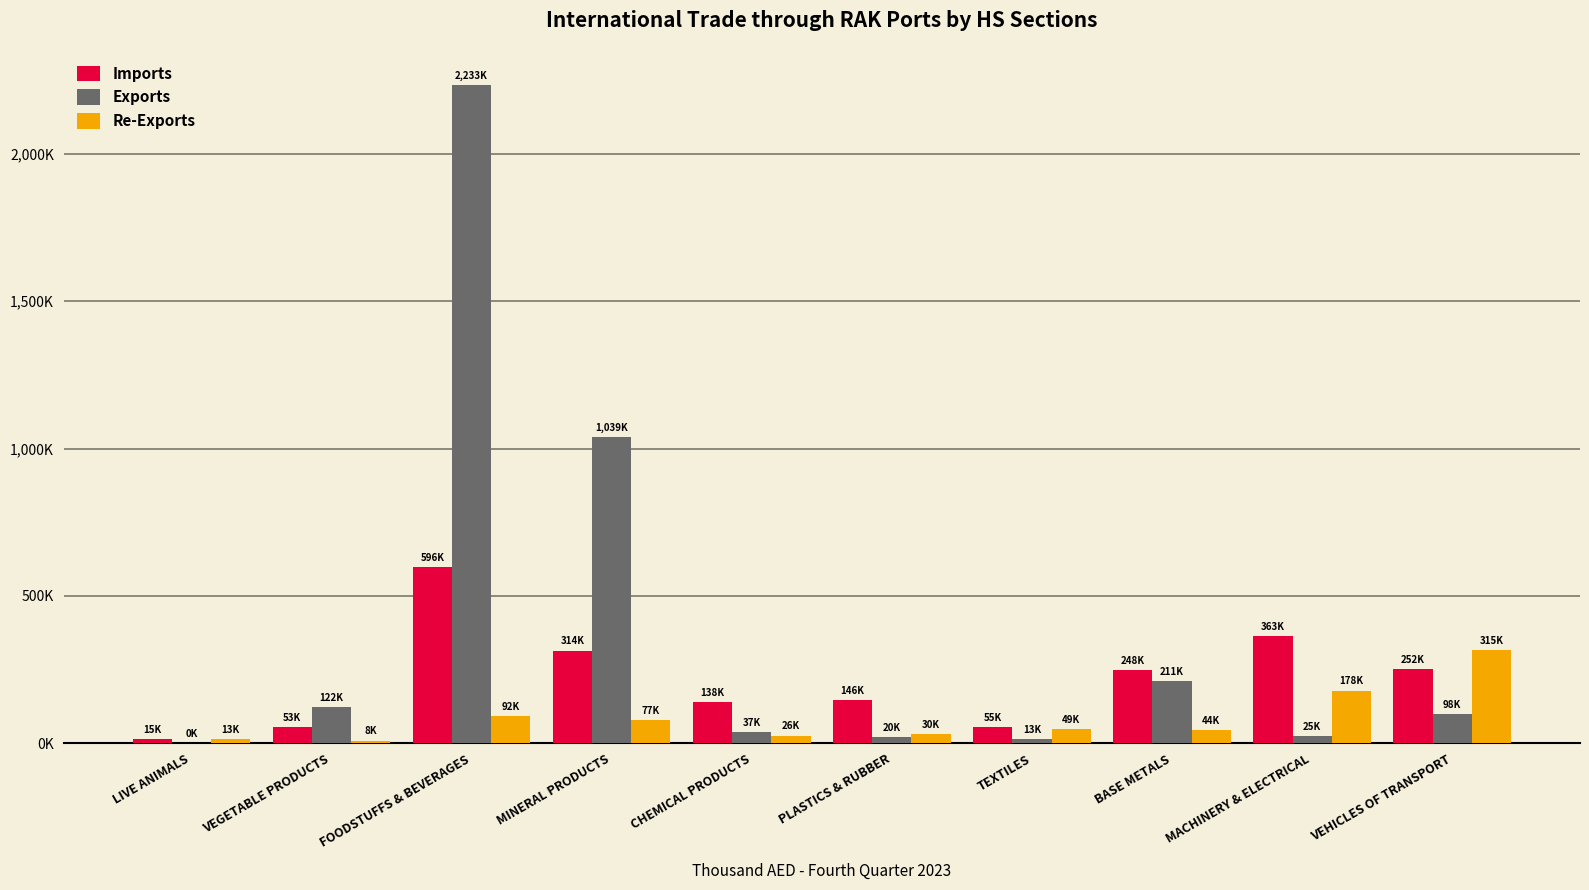

Are the bars grouped side by side (vs. stacked)?

Yes